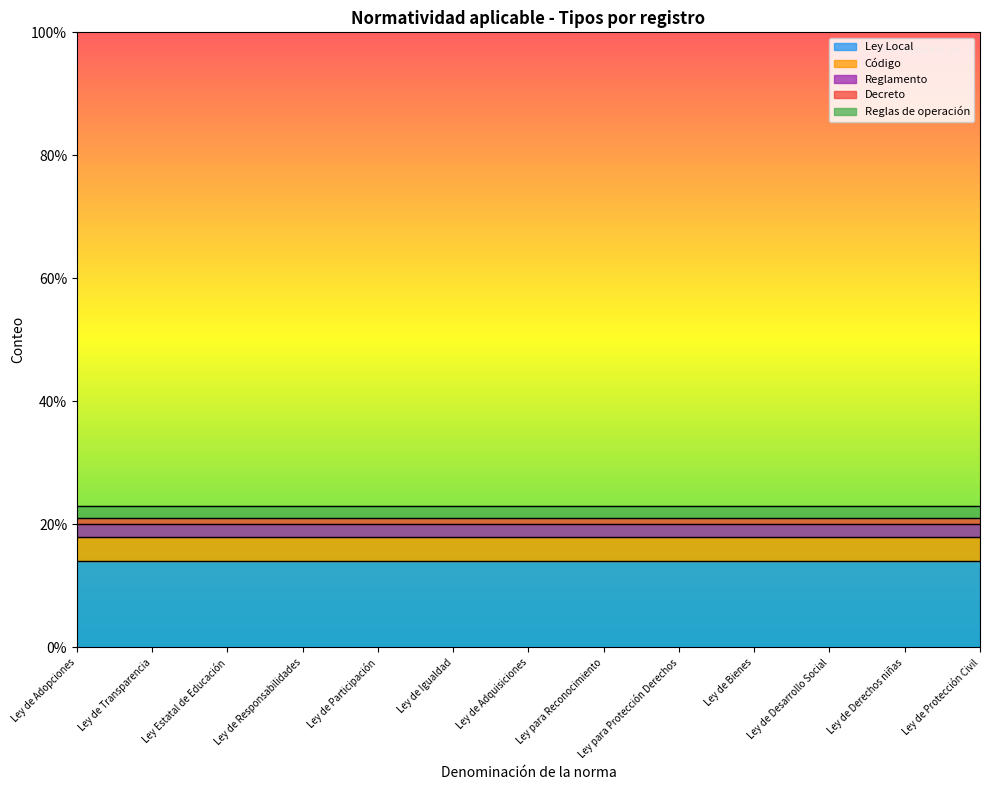

True or false: Ley Local and Código cross at least once.

False